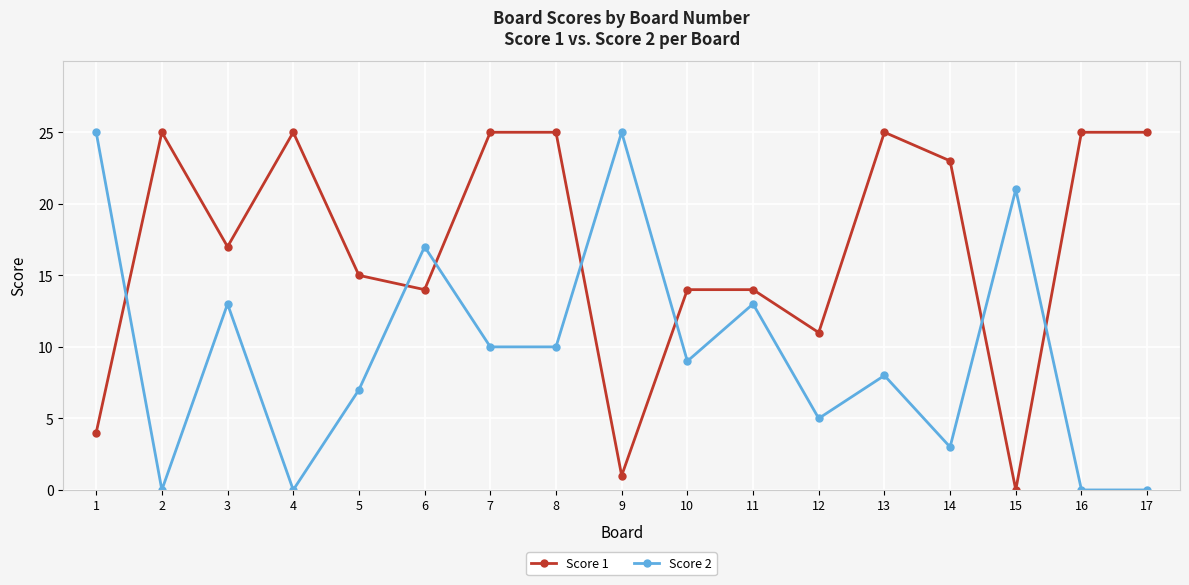

Is this an area chart (filled region under the line)?

No